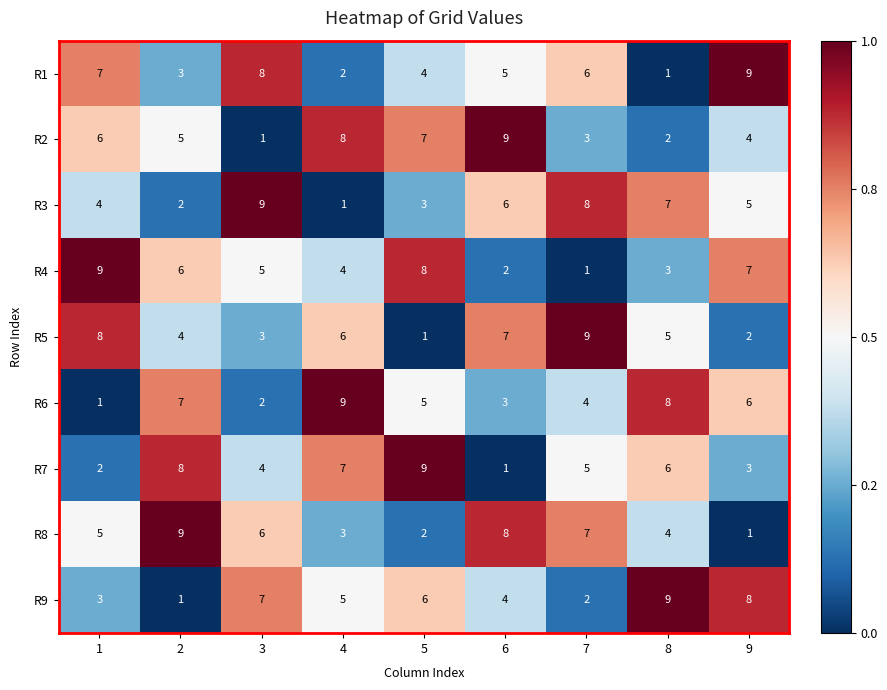

Is the value of R4 at 9 greater than the value of R3 at 4?

Yes